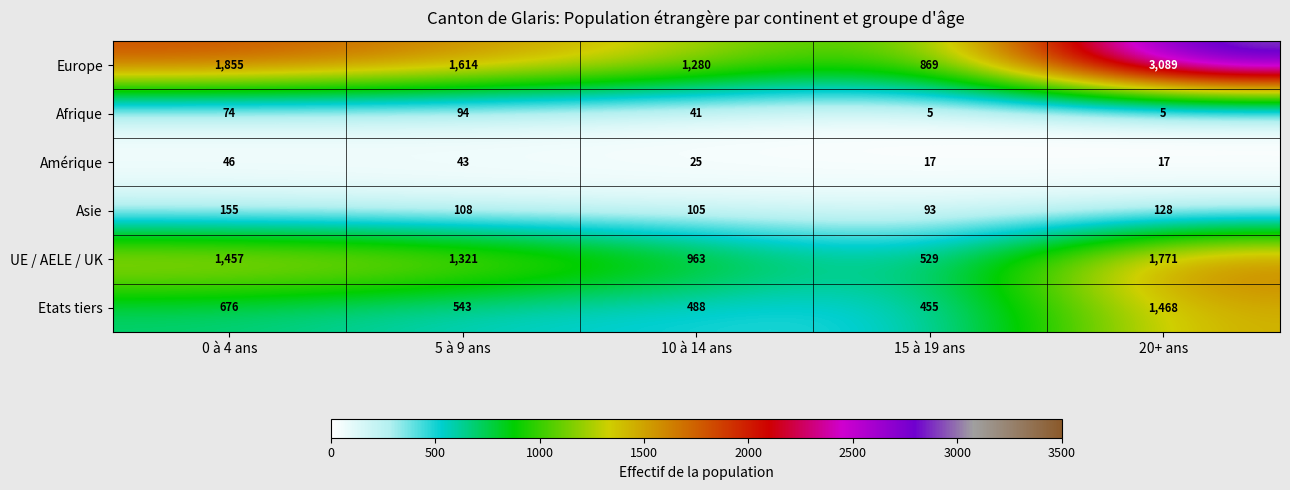

The Afrique series shows 7 at 15 à 19 ans. True or false?

False